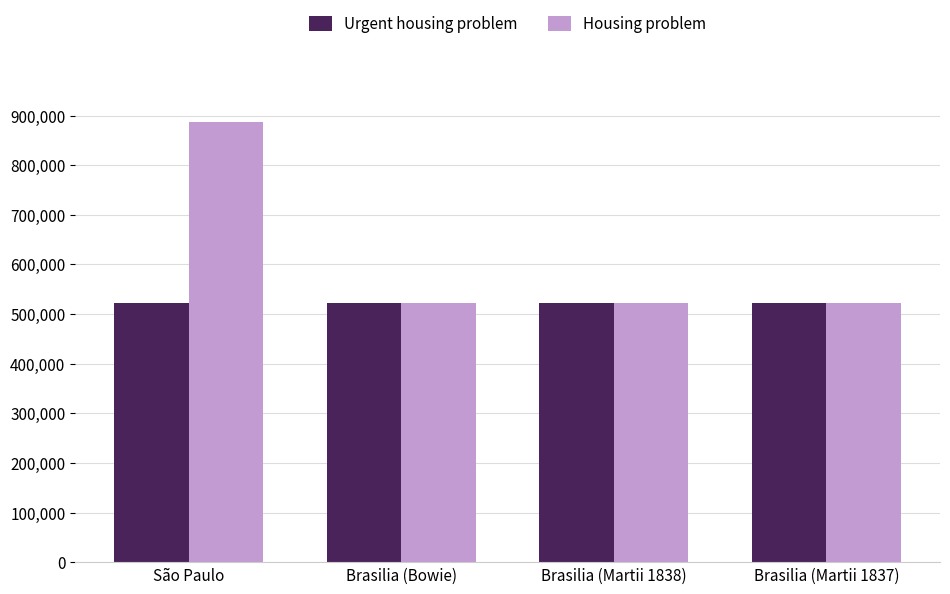

At which label does Housing problem first exceed 523105?

São Paulo